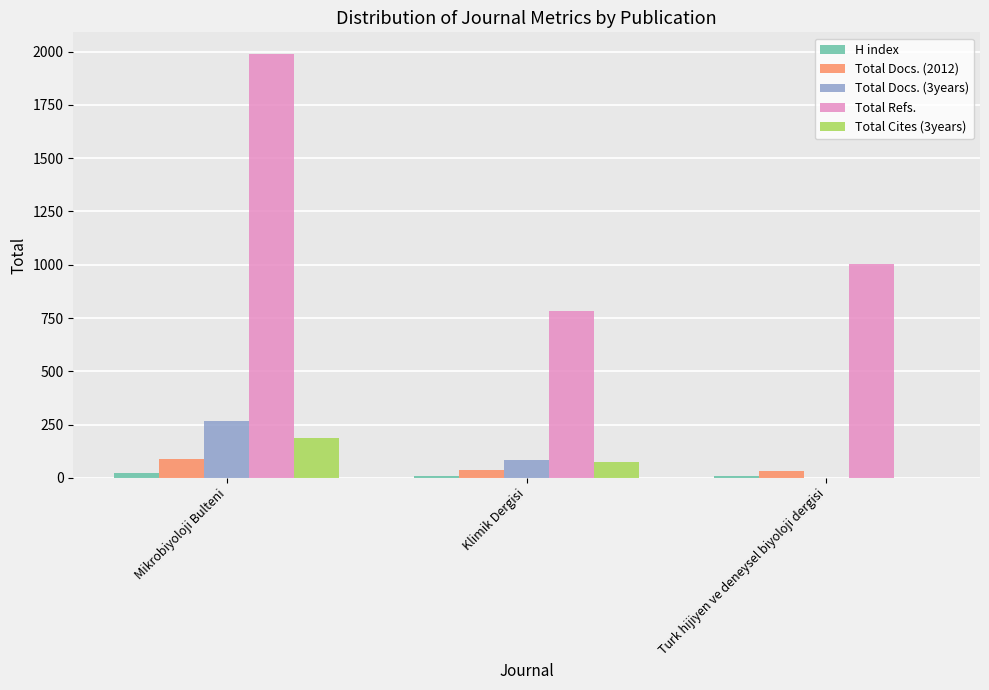

What is the maximum value for Total Refs.?

1991